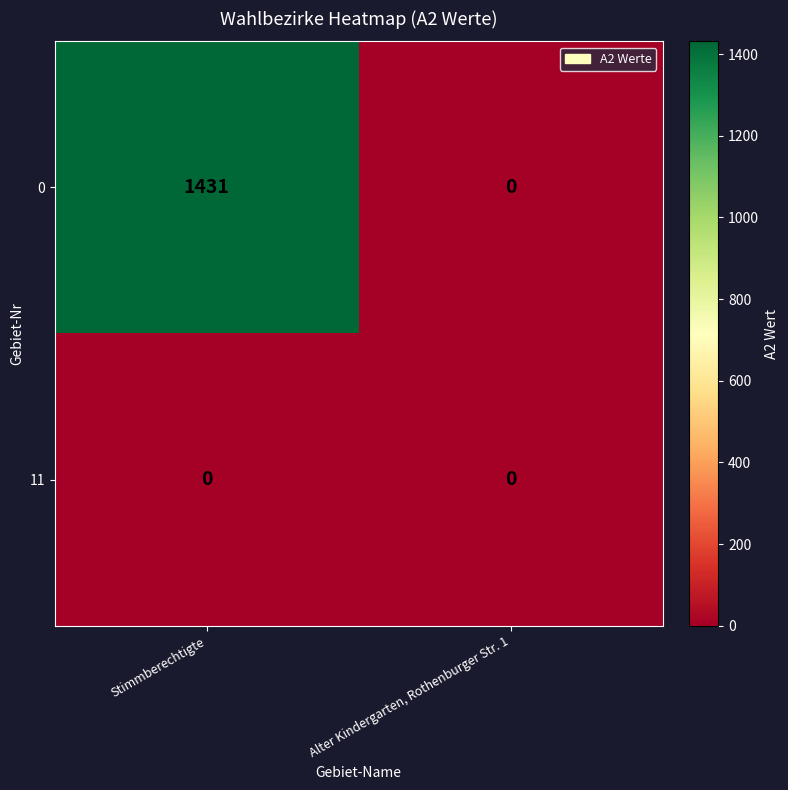

What is the total value across all series at Stimmberechtigte?

1431